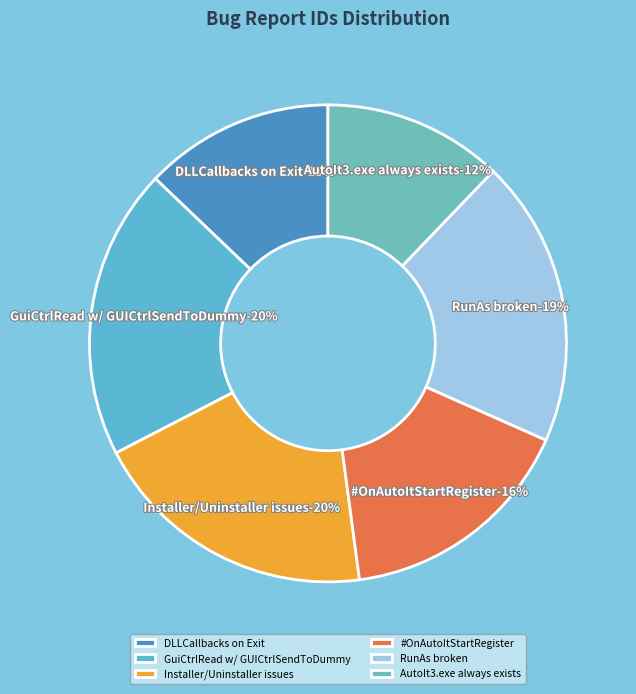

Rank the categories by value from lowest to highest.

AutoIt3.exe always exists after closing, DLLCallbacks on Exit, #OnAutoItStartRegister, ignores single, RunAs broken when Authenticated Users, Installer/Uninstaller issues, GuiCtrlRead with GUICtrlSendToDummy